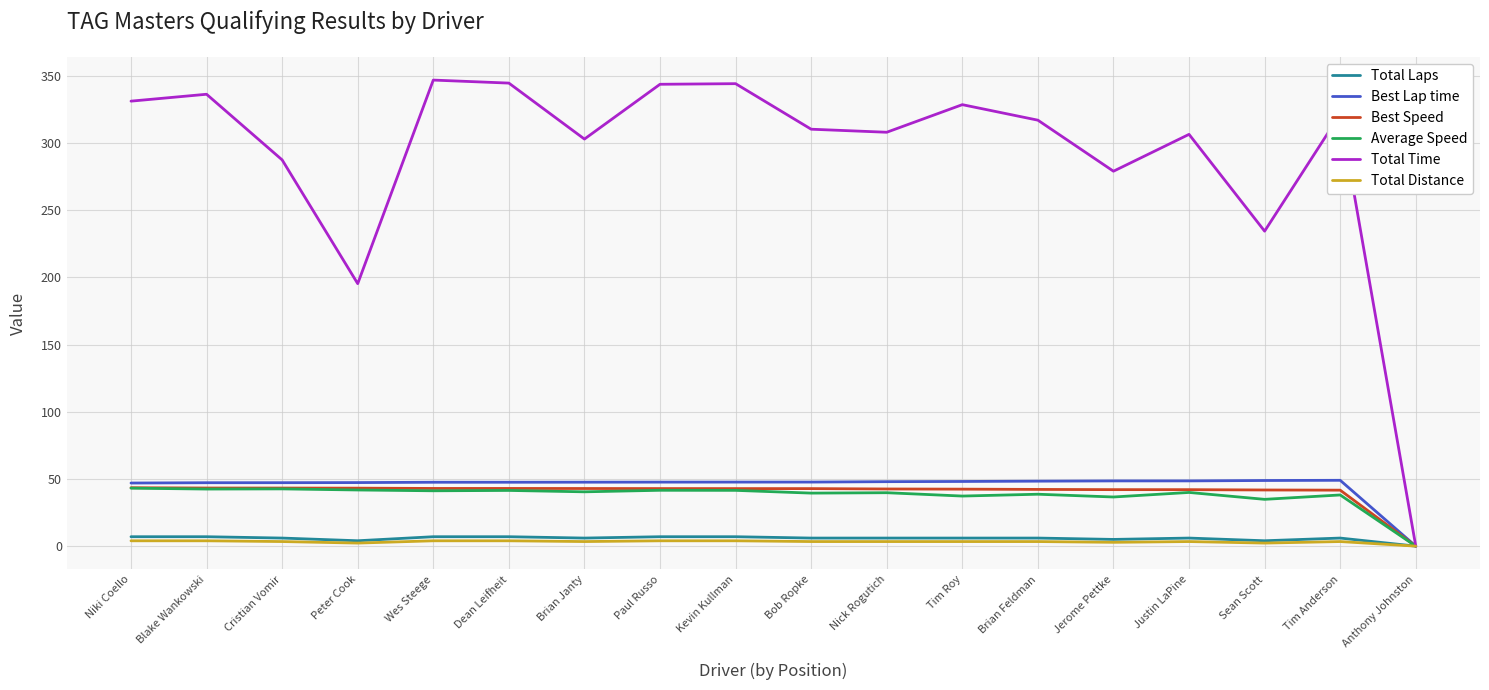

Which series has the largest range (max minus min)?

Total Time